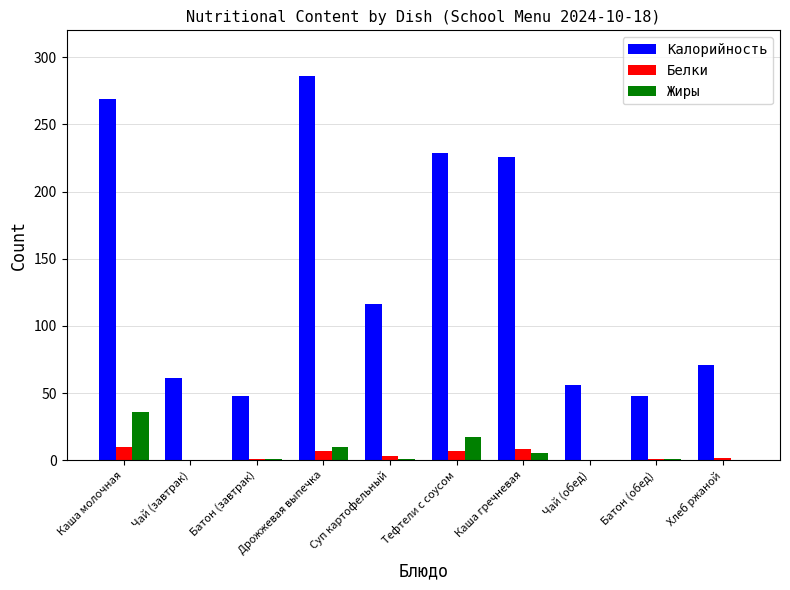

Between Дрожжевая выпечка and Батон (обед), which series saw the biggest shift?

Калорийность